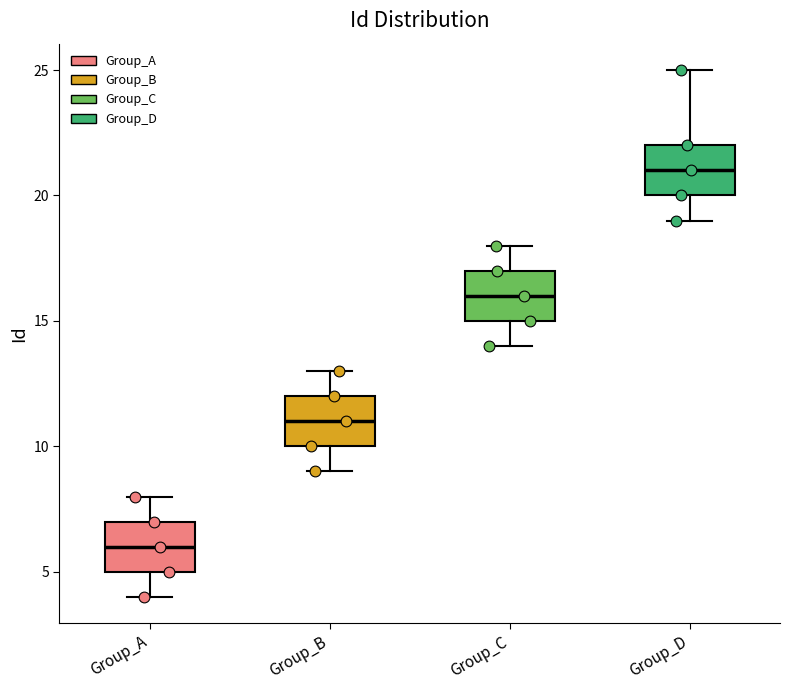

Reading left to right, read every box against the y-axis: the position of its median line, the range the box covers, and the ends of its whiskers. The values are not printed on the chart, so give them approximately, as read against the axis.

Group_A: median 6, box 5 to 7, whiskers 4 to 8
Group_B: median 11, box 10 to 12, whiskers 9 to 13
Group_C: median 16, box 15 to 17, whiskers 14 to 18
Group_D: median 21, box 20 to 22, whiskers 19 to 25